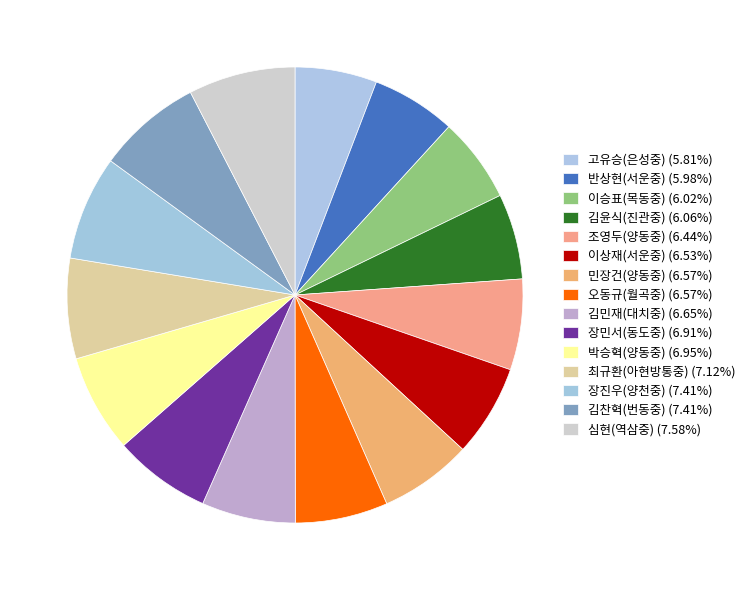

The 고유승(은성중) slice represents 6% of the pie. True or false?

True